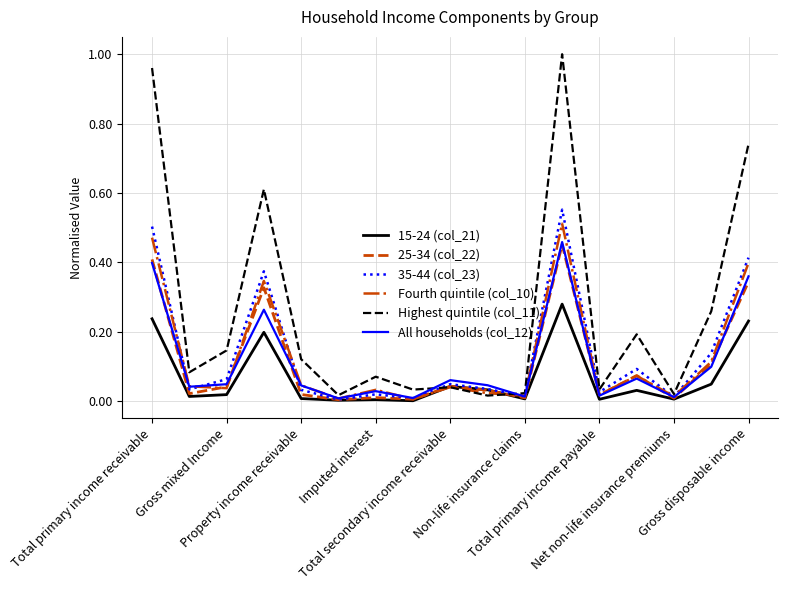

Which series has the widest spread of values?

Highest quintile (col_11)